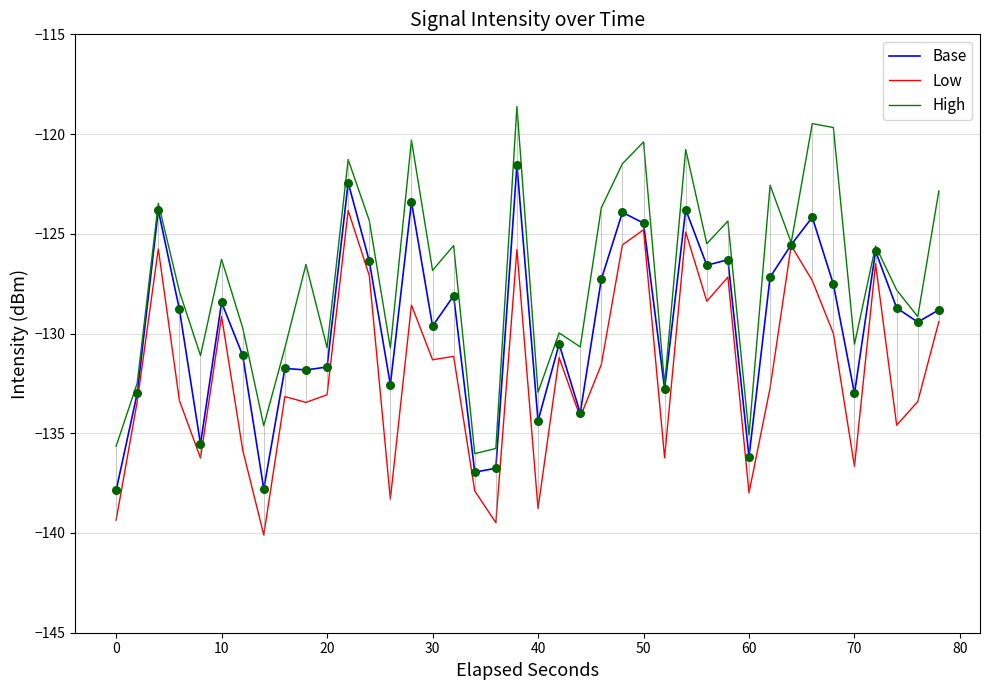

What are all the series names shown in the legend?

Base, Low, High